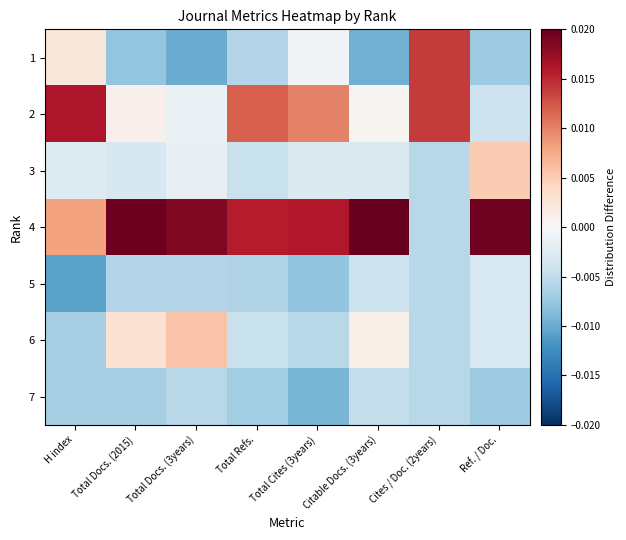

Reading left to right, transcribe all the data shown in this chart.

1: H index=0.0	Total Docs. (2015)=-0.0	Total Docs. (3years)=-0.0	Total Refs.=-0.0	Total Cites (3years)=-0.0	Citable Docs. (3years)=-0.0	Cites / Doc. (2years)=0.0	Ref. / Doc.=-0.0
2: H index=0.0	Total Docs. (2015)=0.0	Total Docs. (3years)=-0.0	Total Refs.=0.0	Total Cites (3years)=0.0	Citable Docs. (3years)=0.0	Cites / Doc. (2years)=0.0	Ref. / Doc.=-0.0
3: H index=-0.0	Total Docs. (2015)=-0.0	Total Docs. (3years)=-0.0	Total Refs.=-0.0	Total Cites (3years)=-0.0	Citable Docs. (3years)=-0.0	Cites / Doc. (2years)=-0.0	Ref. / Doc.=0.0
4: H index=0.0	Total Docs. (2015)=0.0	Total Docs. (3years)=0.0	Total Refs.=0.0	Total Cites (3years)=0.0	Citable Docs. (3years)=0.0	Cites / Doc. (2years)=-0.0	Ref. / Doc.=0.0
5: H index=-0.0	Total Docs. (2015)=-0.0	Total Docs. (3years)=-0.0	Total Refs.=-0.0	Total Cites (3years)=-0.0	Citable Docs. (3years)=-0.0	Cites / Doc. (2years)=-0.0	Ref. / Doc.=-0.0
6: H index=-0.0	Total Docs. (2015)=0.0	Total Docs. (3years)=0.0	Total Refs.=-0.0	Total Cites (3years)=-0.0	Citable Docs. (3years)=0.0	Cites / Doc. (2years)=-0.0	Ref. / Doc.=-0.0
7: H index=-0.0	Total Docs. (2015)=-0.0	Total Docs. (3years)=-0.0	Total Refs.=-0.0	Total Cites (3years)=-0.0	Citable Docs. (3years)=-0.0	Cites / Doc. (2years)=-0.0	Ref. / Doc.=-0.0